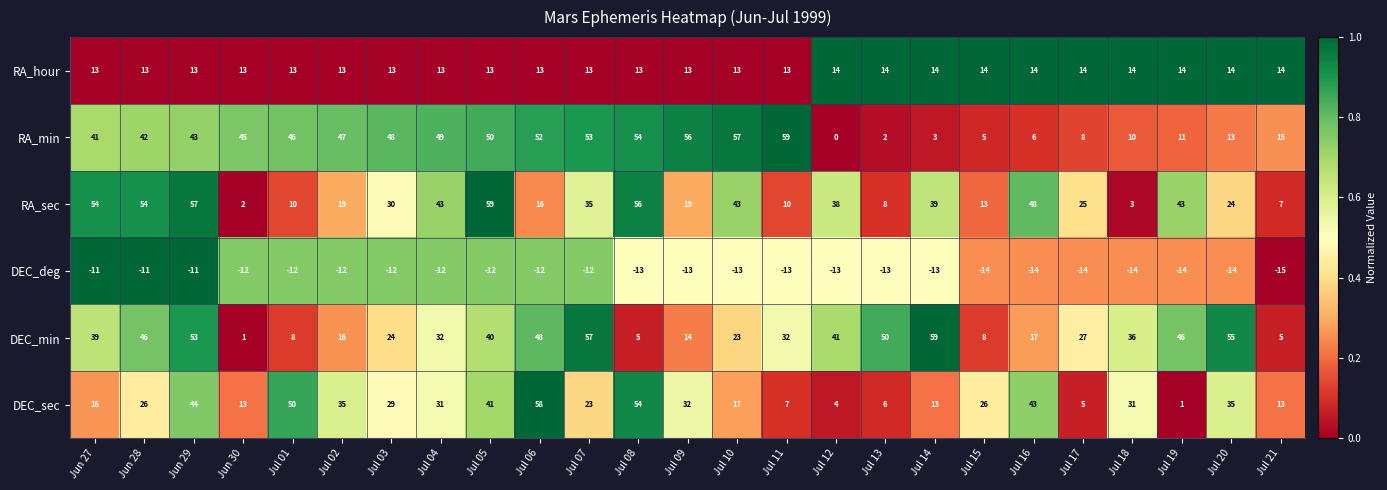

What is the approximate value of RA_min at Jun 29?

43